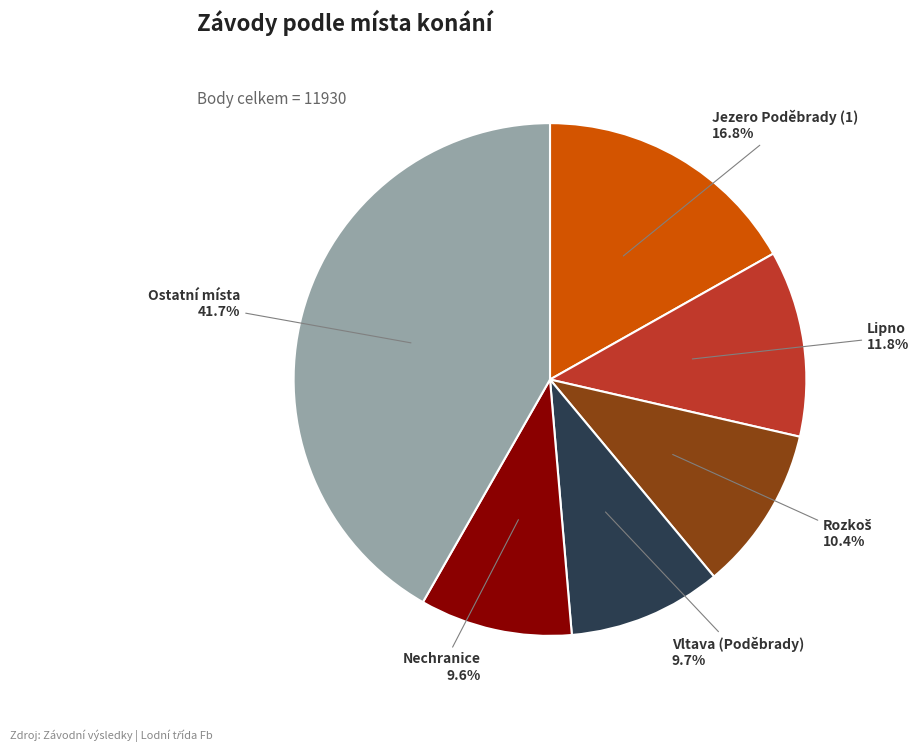

Which slice is the largest?

Ostatní místa